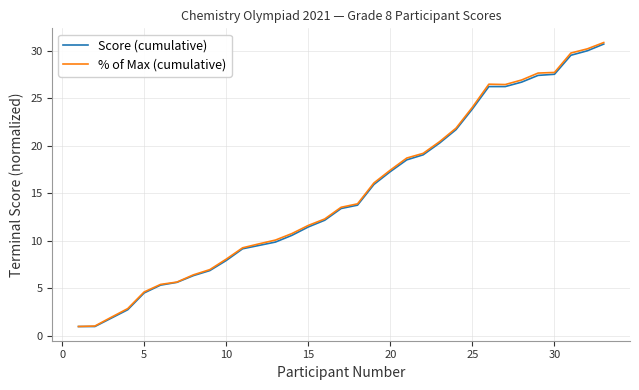

Is this an area chart (filled region under the line)?

No